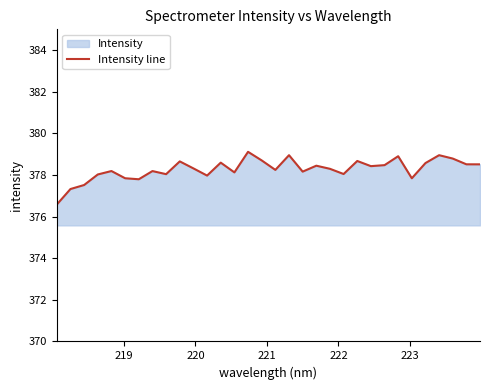

What is the difference between the maximum and minimum values?

2.5